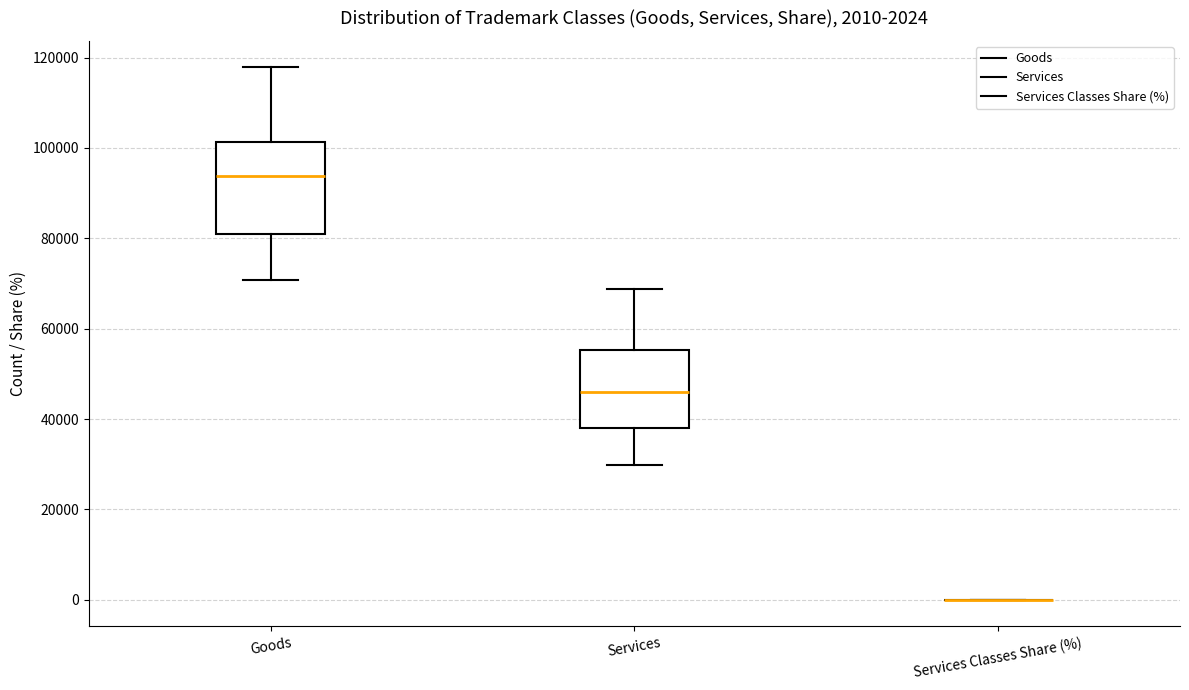

Comparing the boxes themselves (not the whiskers), which one is the tallest?

Goods